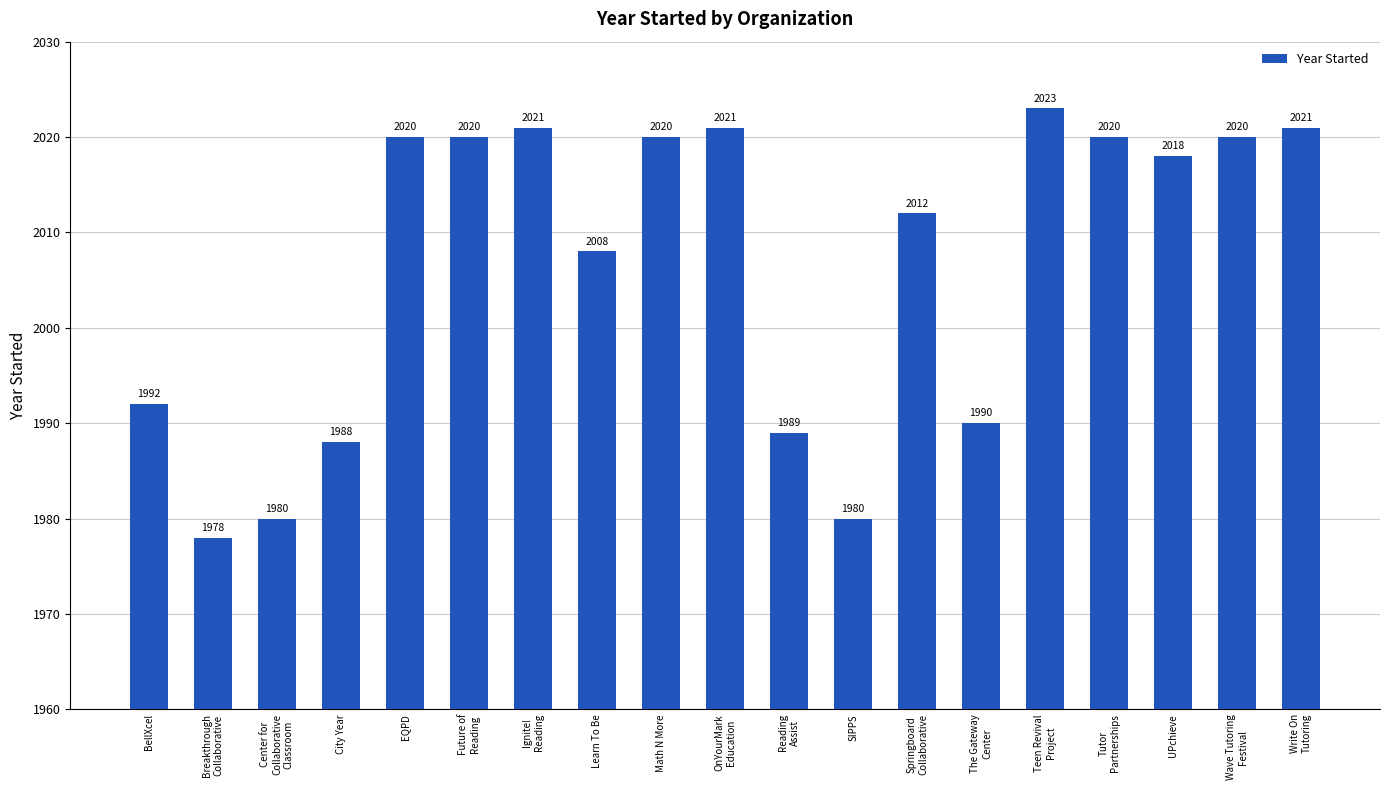

What is the change in value from Springboard
Collaborative to Wave Tutoring
Festival?

+8